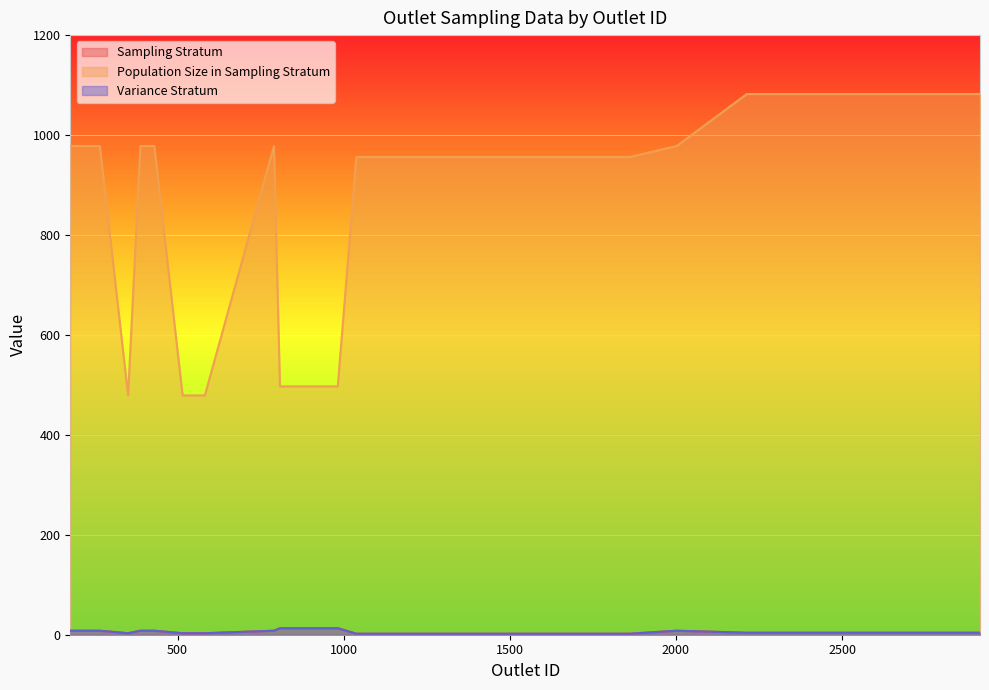

Reading left to right, transcribe all the data shown in this chart.

Sampling Stratum: 8	8	8	3	8	8	8	3	3	3	3	8	13	13	13	2	2	2	2	2	2	2	2	2	2	2	2	2	8	4	4	4	4	4	4	4	4	4	4	4
Population Size in Sampling Stratum: 978	978	978	479	978	978	978	479	479	479	479	978	497	497	497	956	956	956	956	956	956	956	956	956	956	956	956	956	978	1082	1082	1082	1082	1082	1082	1082	1082	1082	1082	1082
Variance Stratum: 8	8	8	3	8	8	8	3	3	3	3	8	13	13	13	2	2	2	2	2	2	2	2	2	2	2	2	2	8	4	4	4	4	4	4	4	4	4	4	4